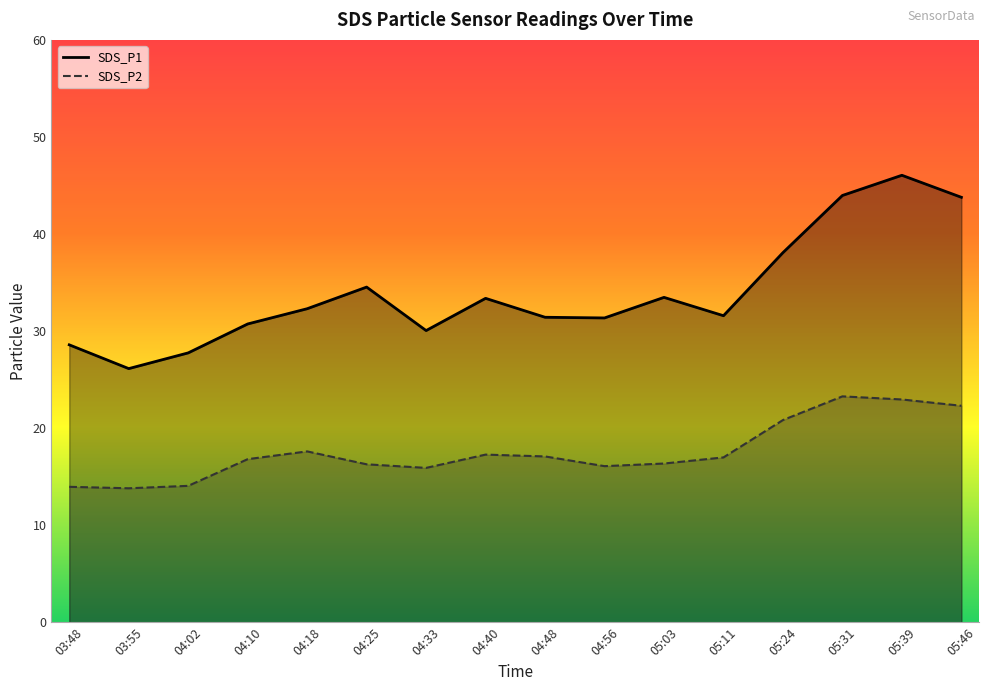

The value of SDS_P1 at 05:24 is 38.1. True or false?

True